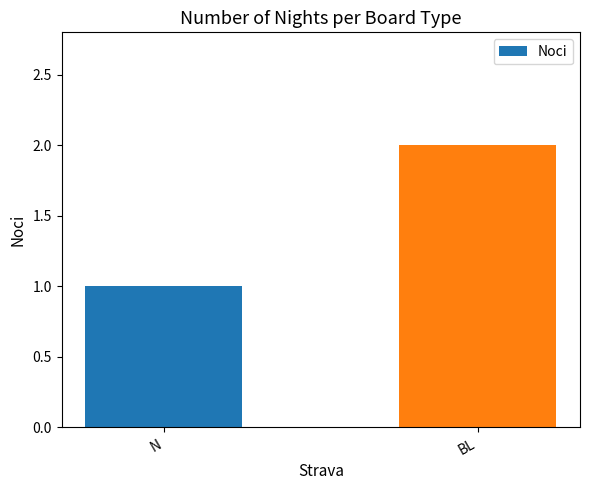

What is the average value?

2